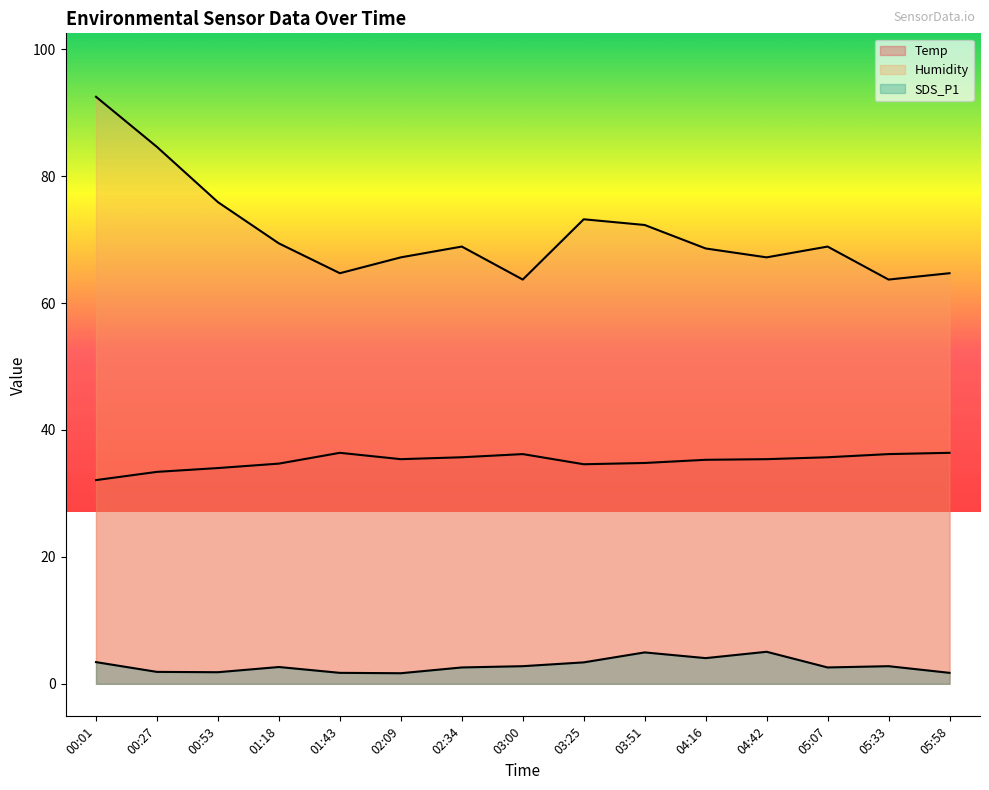

What is the sum of the SDS_P1 values at 04:16 and 00:01?

7.5